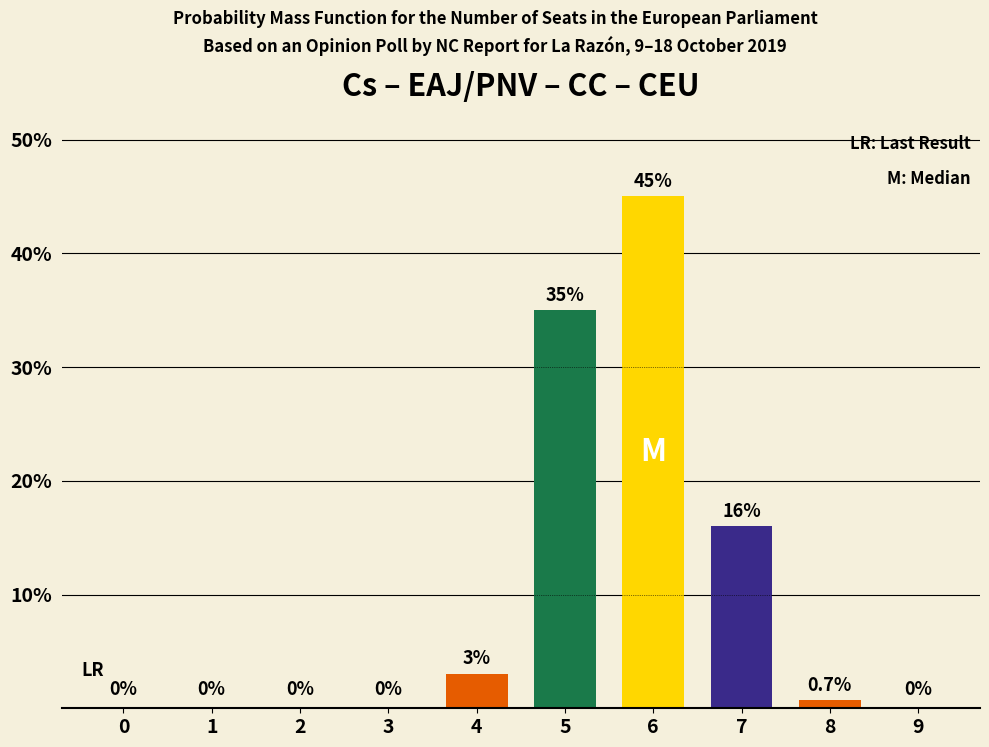

Reading left to right, transcribe all the data shown in this chart.

0=0.0	1=0.0	2=0.0	3=0.0	4=3.0	5=35.0	6=45.0	7=16.0	8=0.7	9=0.0